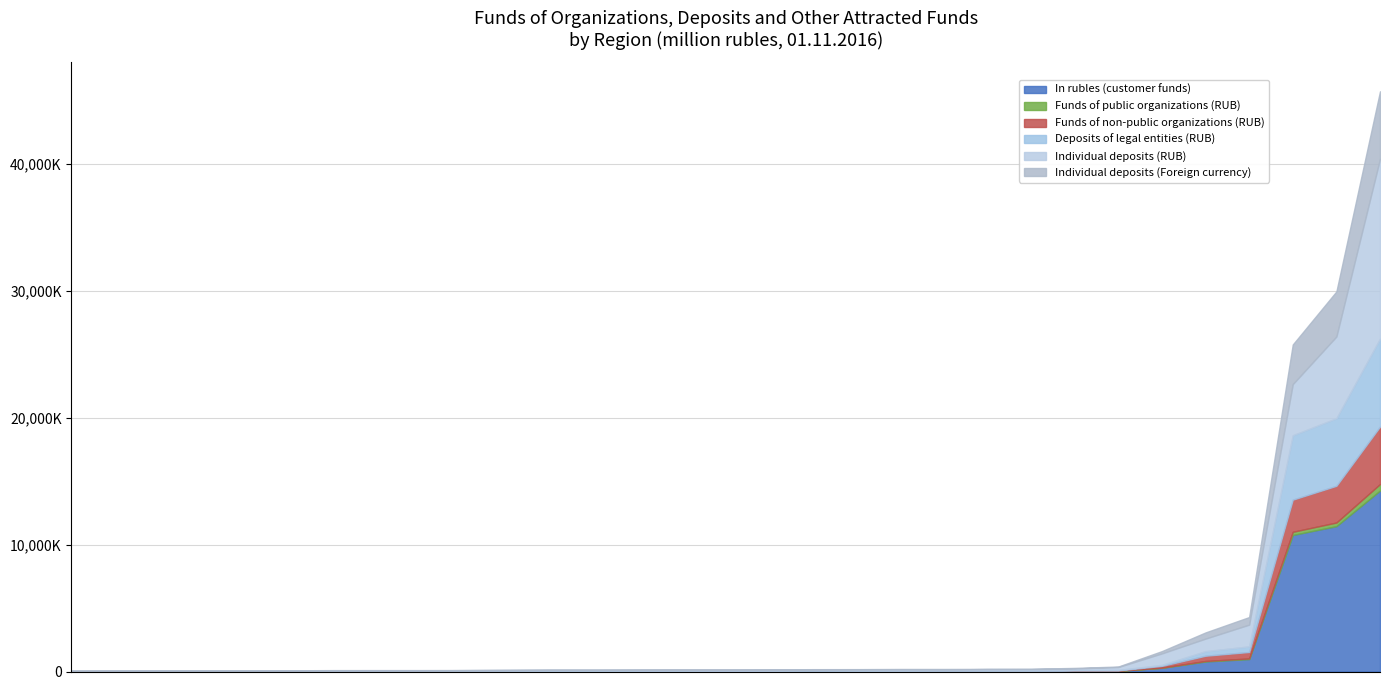

What are all the series names shown in the legend?

In rubles (customer funds), Funds of public organizations (RUB), Funds of non-public organizations (RUB), Deposits of legal entities (RUB), Individual deposits (RUB), Individual deposits (Foreign currency)